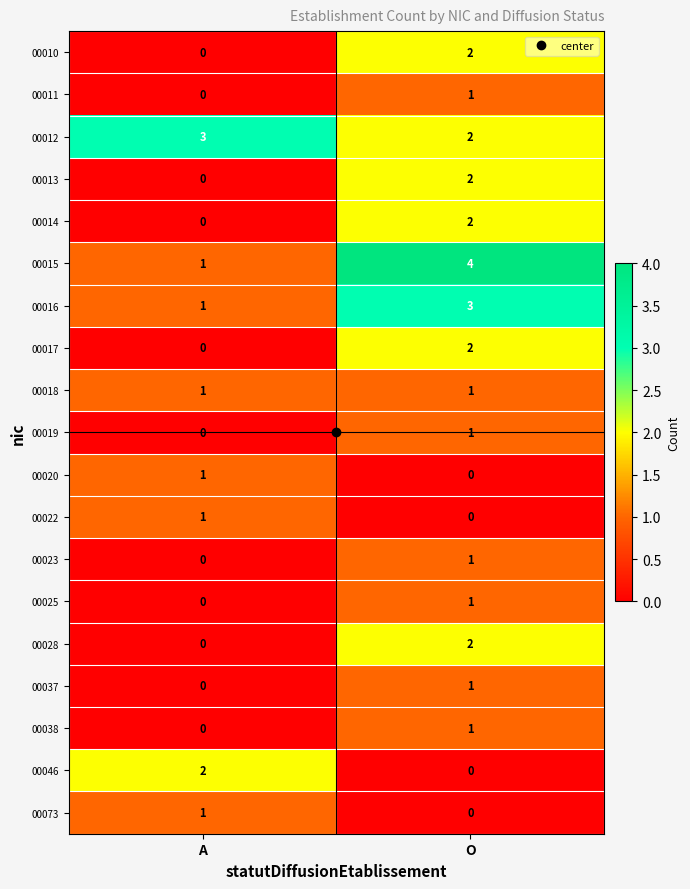

Where is 00010 nearest to the value 1?

A